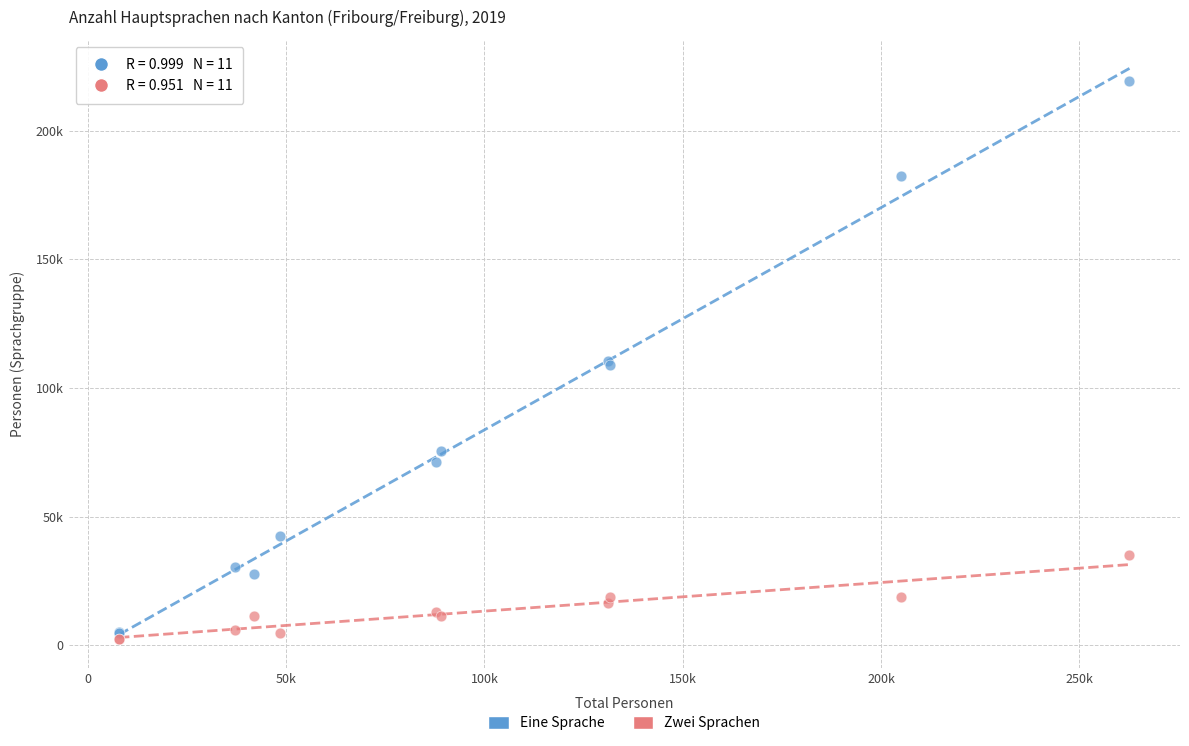

What are all the series names shown in the legend?

Eine Sprache, Zwei Sprachen